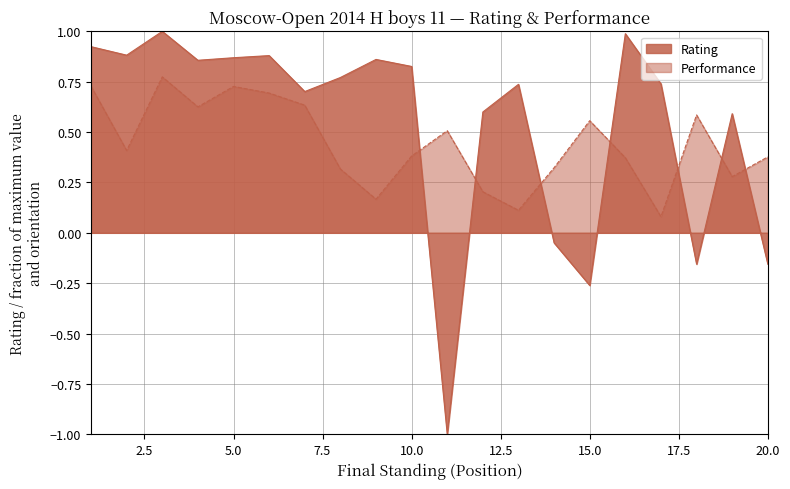

The Performance series shows 0.5 at 11. True or false?

True